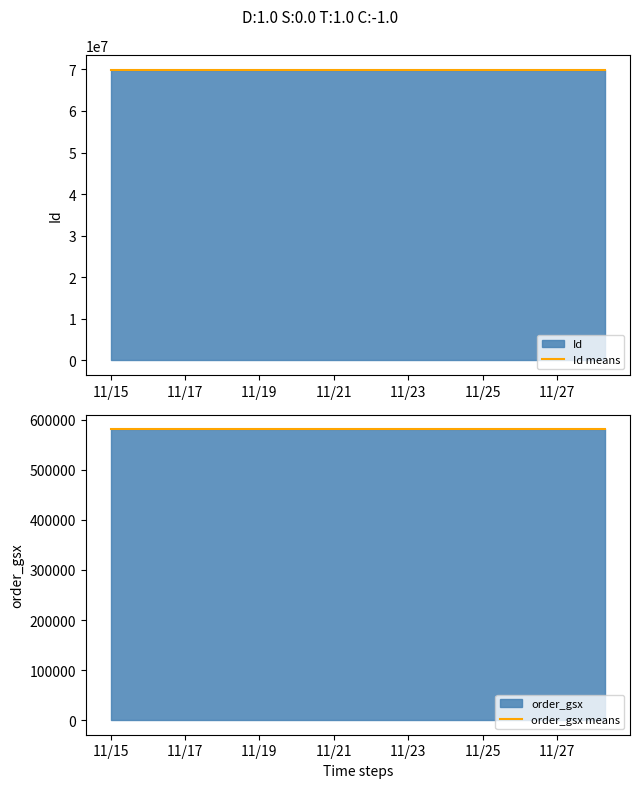

What is the difference between the second highest and minimum values in the Id means series?

8.8